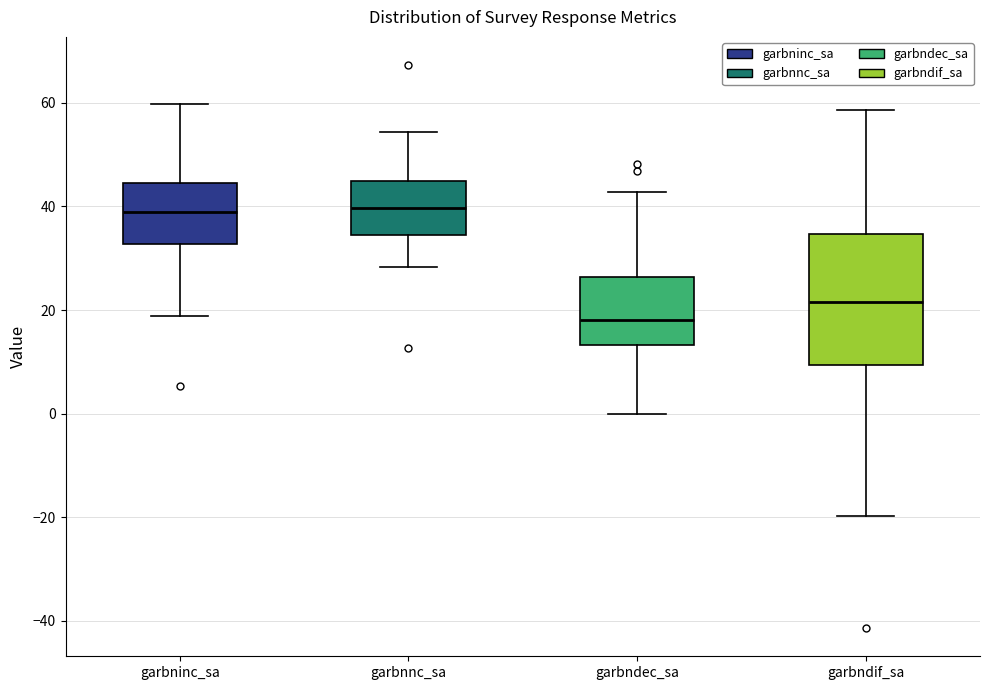

Where does the lower whisker of the box for garbninc_sa end on the y-axis? The values are not printed on the chart, so give them approximately, as read against the axis.

18